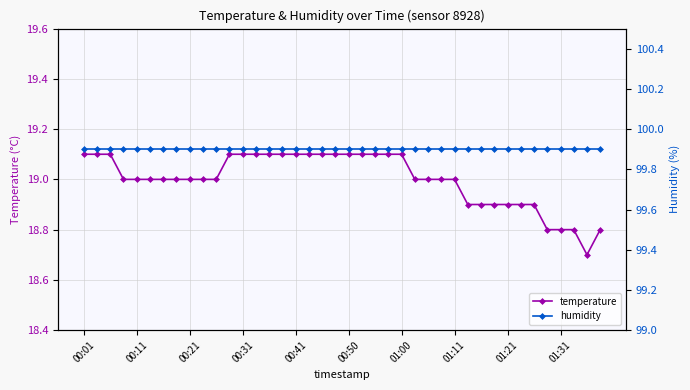

Reading right to left, what are all the values shown in this chart?

temperature: 18.8	18.7	18.8	18.8	18.8	18.9	18.9	18.9	18.9	18.9	18.9	19.0	19.0	19.0	19.0	19.1	19.1	19.1	19.1	19.1	19.1	19.1	19.1	19.1	19.1	19.1	19.1	19.1	19.1	19.0	19.0	19.0	19.0	19.0	19.0	19.0	19.0	19.1	19.1	19.1
humidity: 99.9	99.9	99.9	99.9	99.9	99.9	99.9	99.9	99.9	99.9	99.9	99.9	99.9	99.9	99.9	99.9	99.9	99.9	99.9	99.9	99.9	99.9	99.9	99.9	99.9	99.9	99.9	99.9	99.9	99.9	99.9	99.9	99.9	99.9	99.9	99.9	99.9	99.9	99.9	99.9